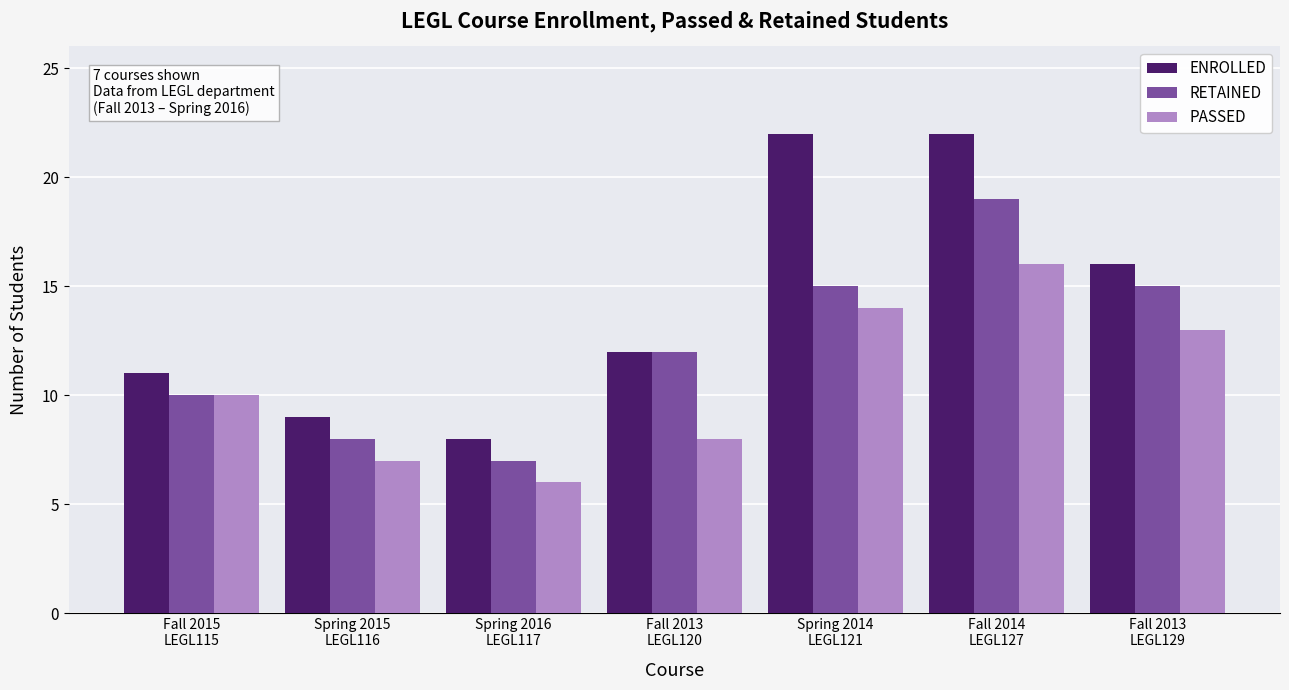

What are all the series names shown in the legend?

ENROLLED, RETAINED, PASSED